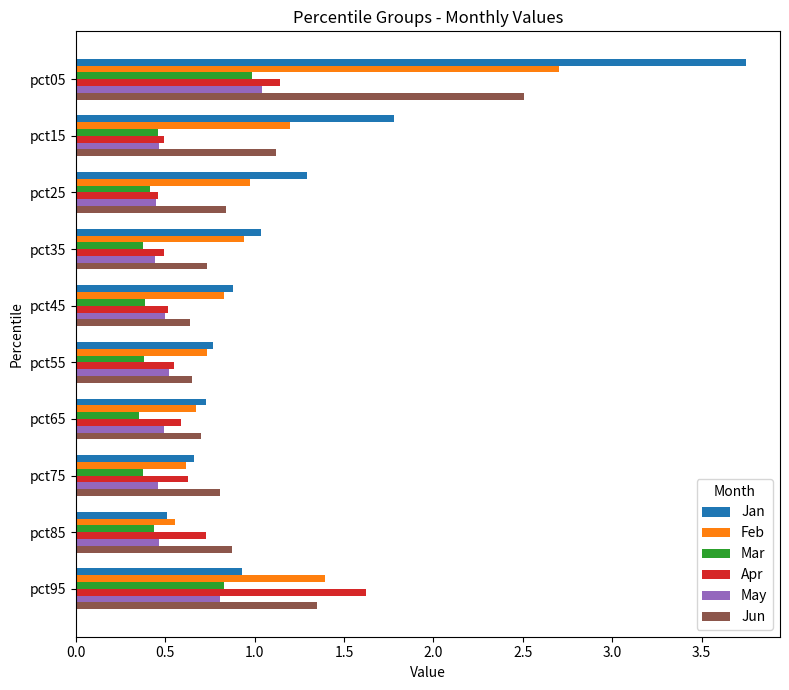

At which label does Feb reach its peak?

pct05